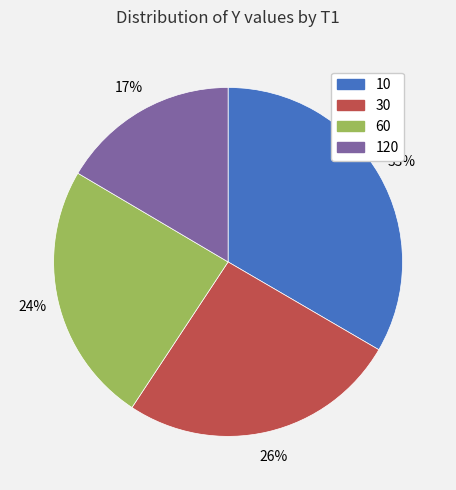

Rank the categories by value from highest to lowest.

10, 30, 60, 120